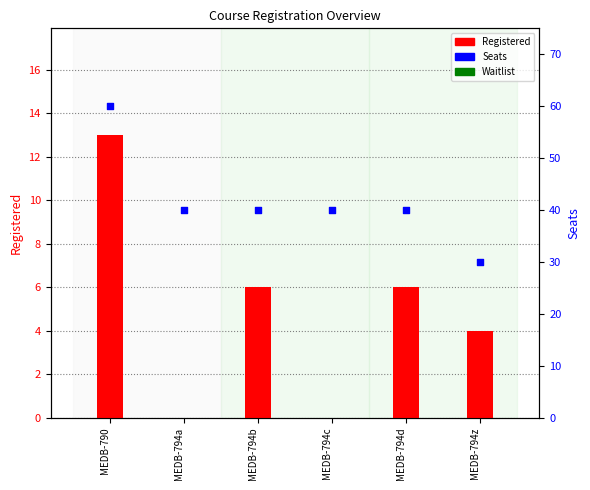

Which series contains the highest Y value?

Seats